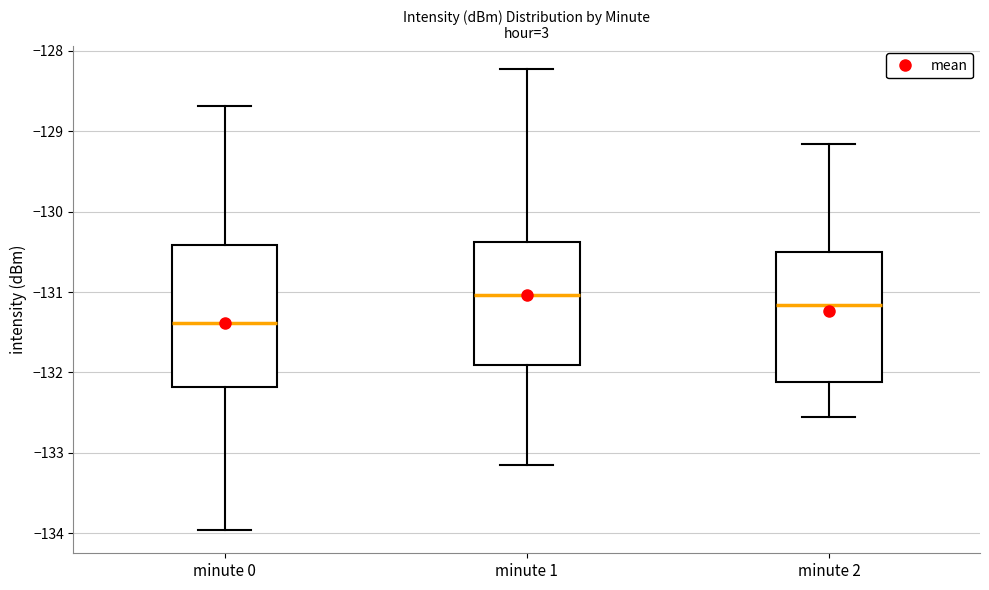

Which box has the lowest median line?

minute 0